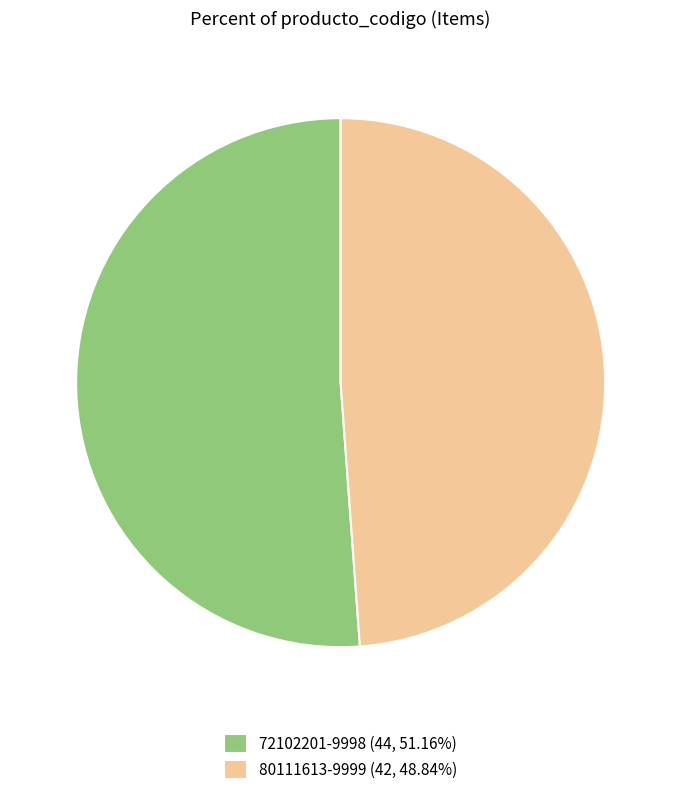

Does 80111613-9999 (42, 48.84%) account for over 50% of the chart?

No